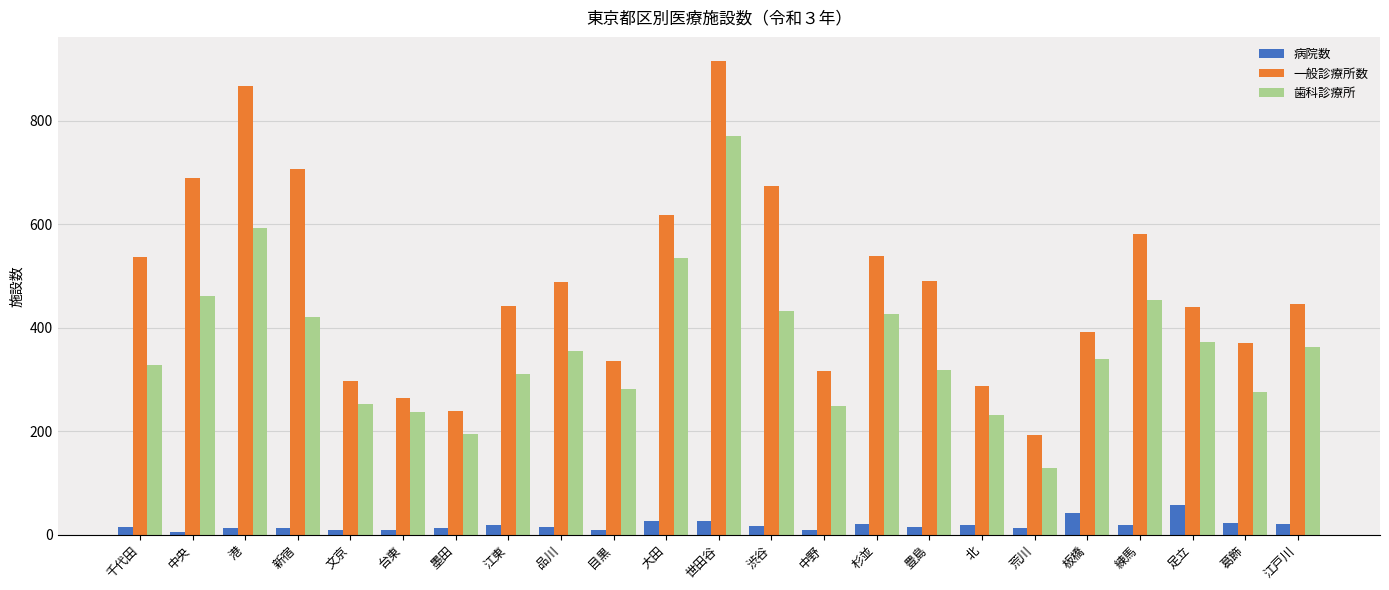

At which label does 歯科診療所 reach its minimum?

荒川